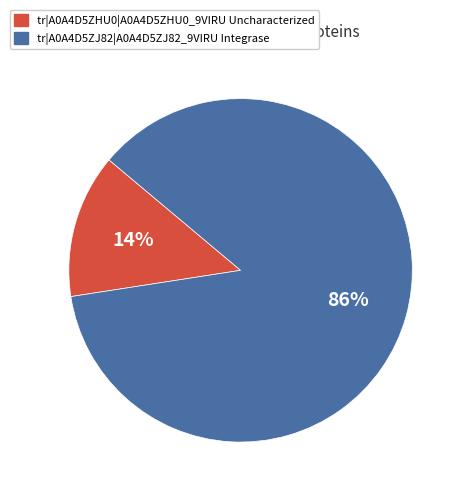

Does tr|A0A4D5ZJ82|A0A4D5ZJ82_9VIRU Integrase represent more than half of the total?

Yes